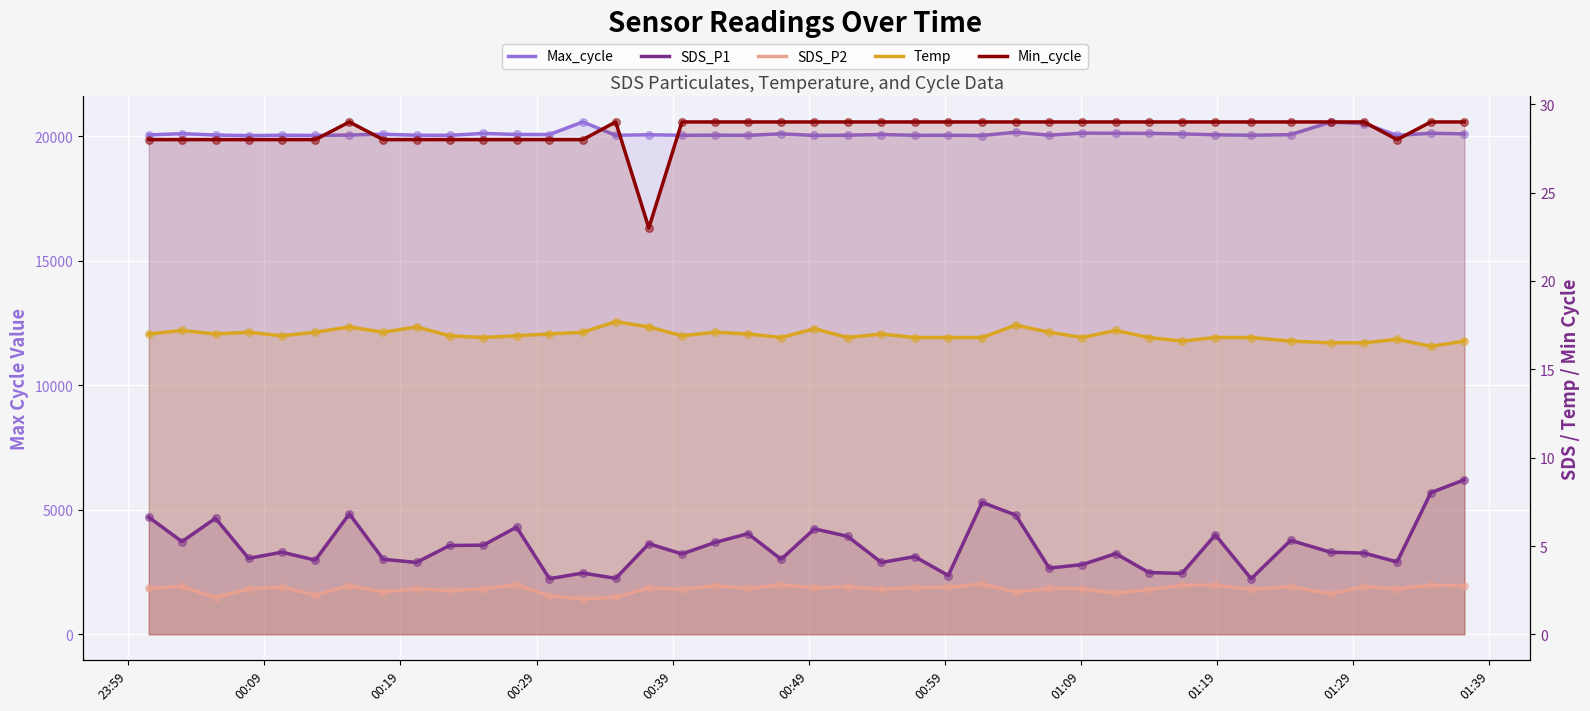

What are all the series names shown in the legend?

Max_cycle, SDS_P1, SDS_P2, Temp, Min_cycle